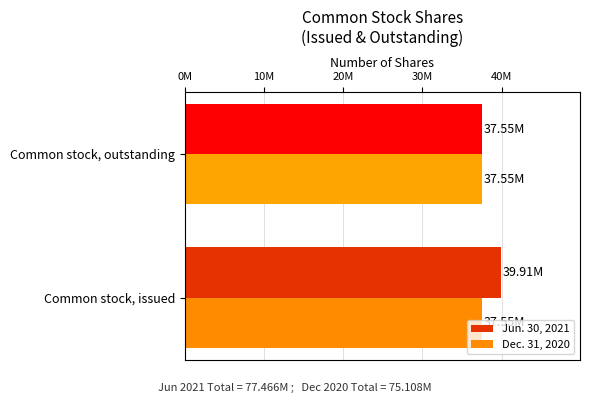

Rank the series by their average value, from highest to lowest.

Jun. 30, 2021, Dec. 31, 2020